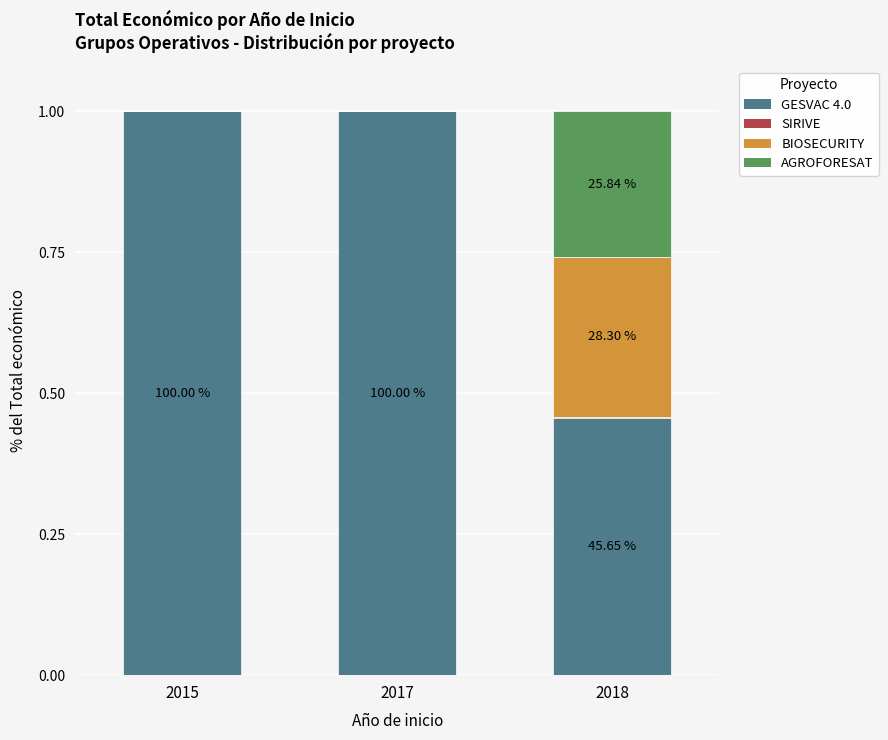

Where is GESVAC 4.0 nearest to the value 0?

2018